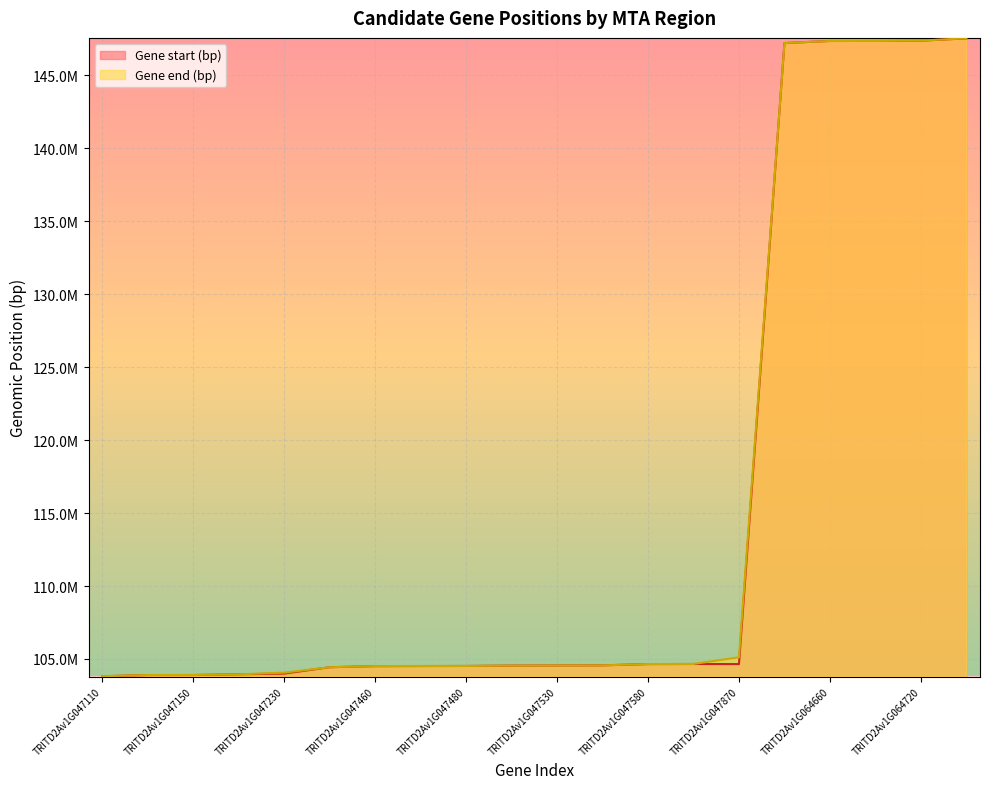

True or false: Gene start (bp) has more than 2 points higher than both neighbors.

False